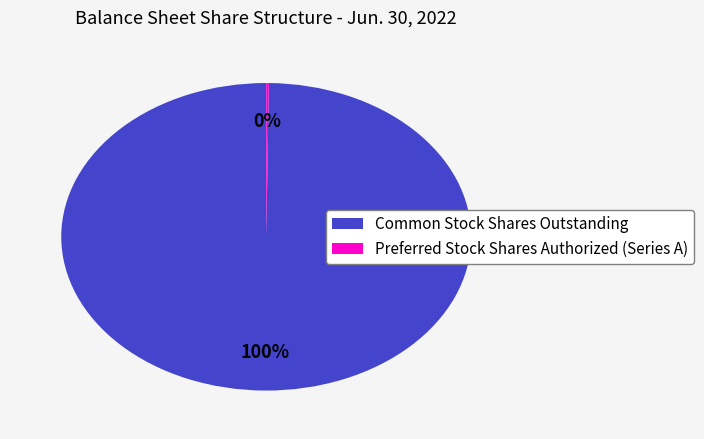

The Common Stock Shares Outstanding slice represents 100% of the pie. True or false?

True